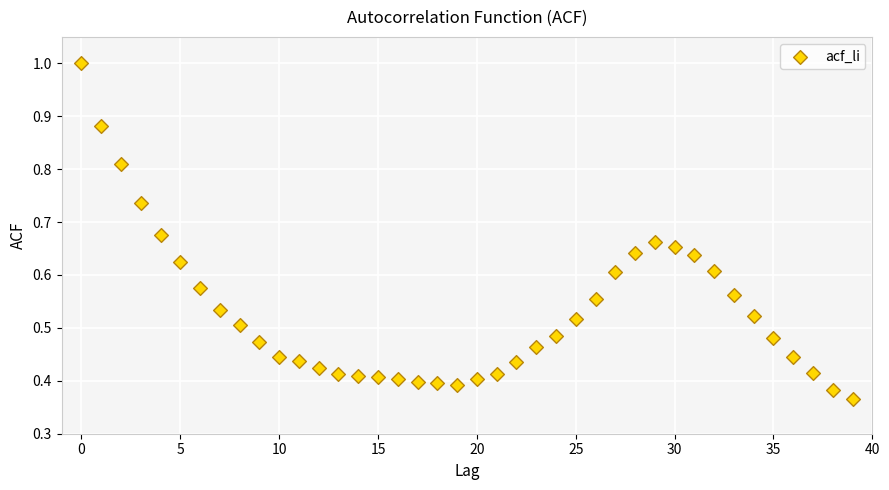

How many data points are displayed?

40